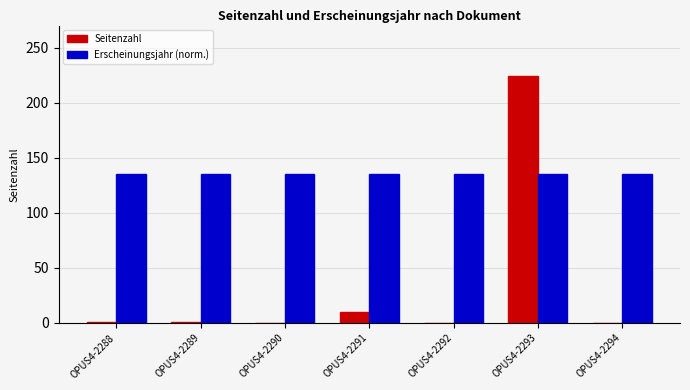

The value of Erscheinungsjahr (norm.) at OPUS4-2289 is 135. True or false?

True